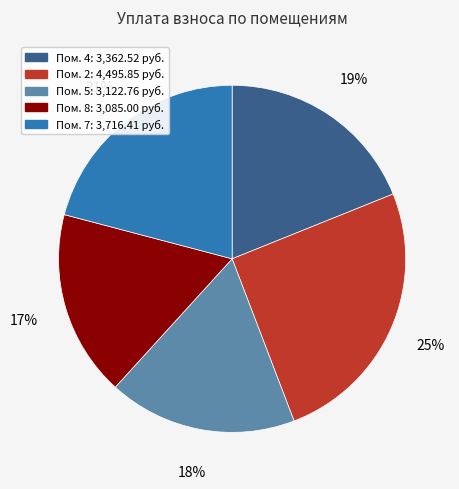

Is there a majority slice in this chart?

No